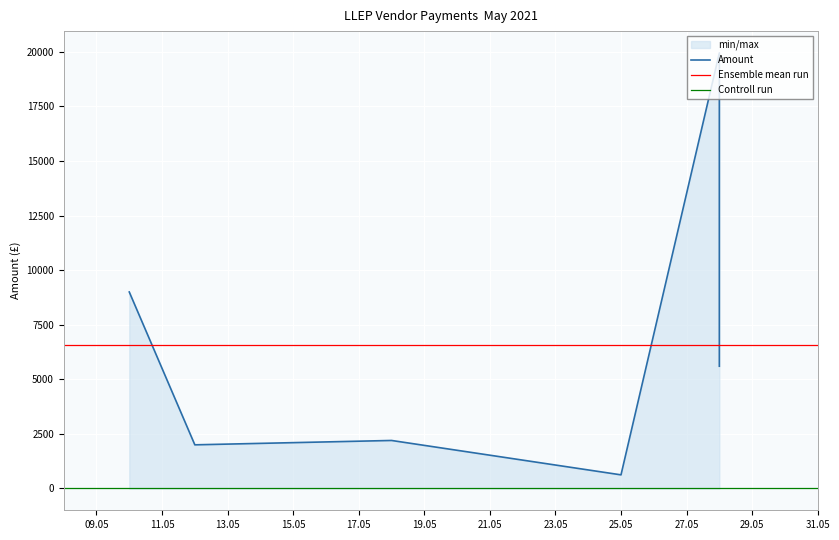

Rank the categories by value from lowest to highest.

2021-05-25, 2021-05-12, 2021-05-18, 2021-05-28, 2021-05-10, 2021-05-28